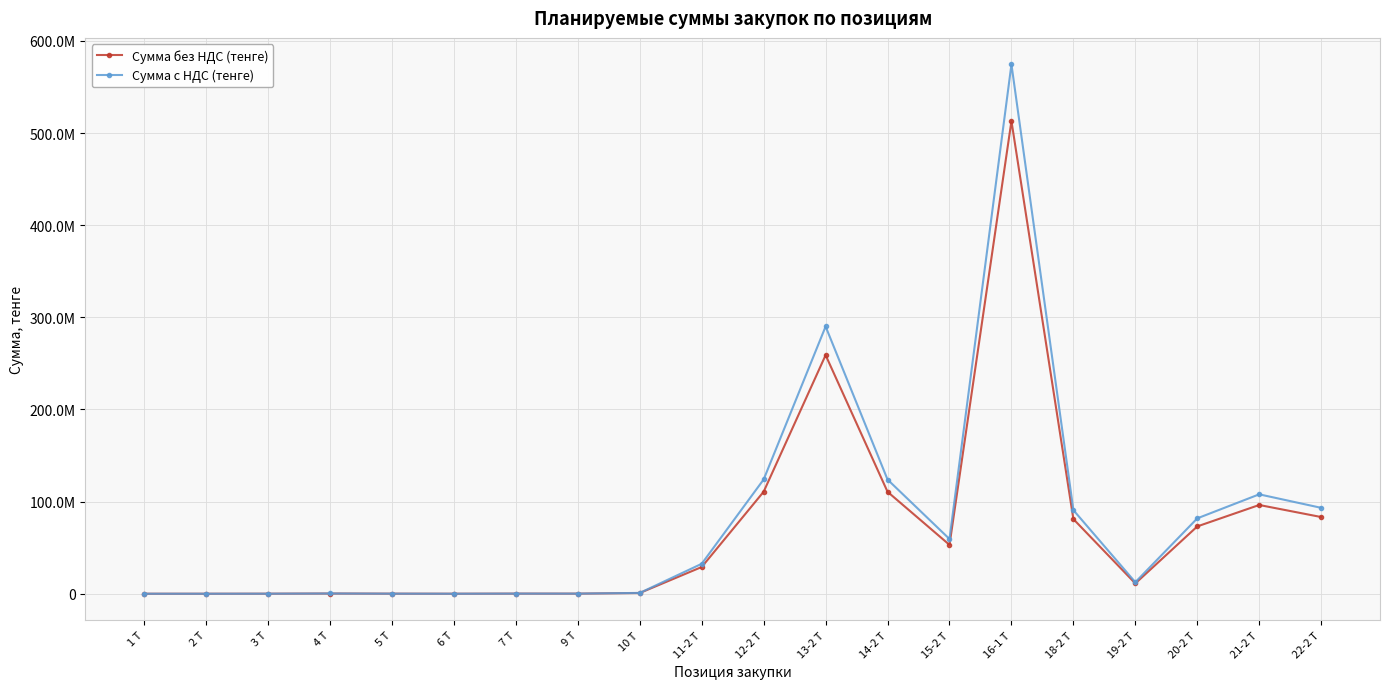

Does the chart have visible grid lines?

Yes